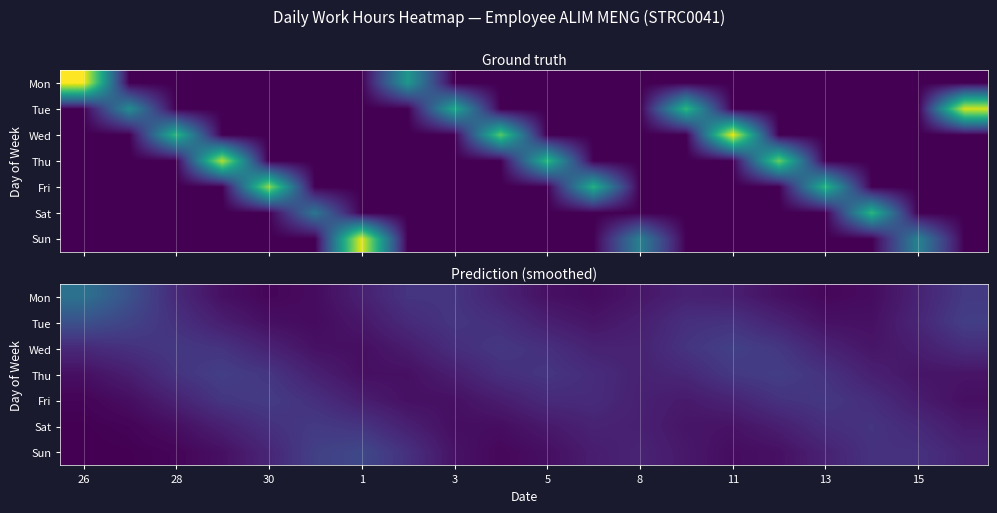

What is the greatest value displayed?

8.5